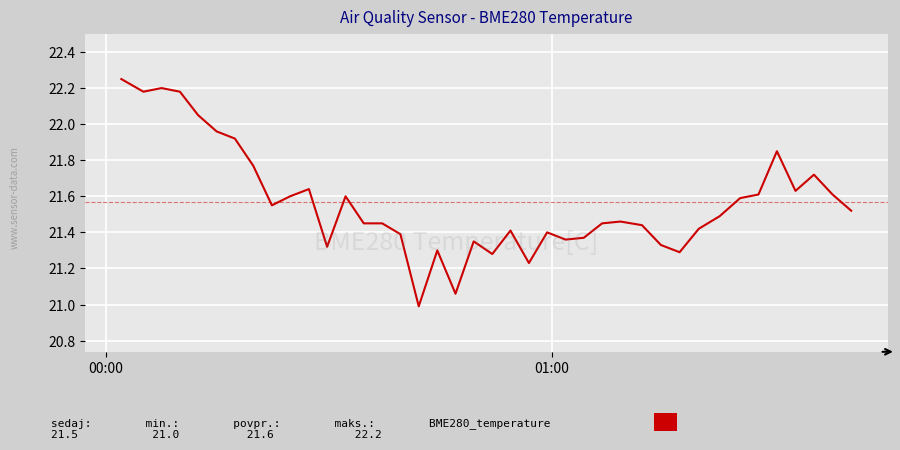

How many lines are shown in the chart?

1